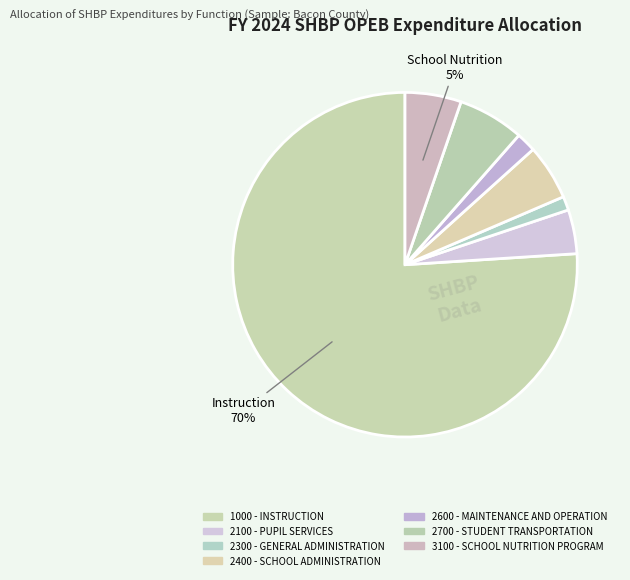

What portion of the pie excludes 2600 - MAINTENANCE AND OPERATION?

98.1%